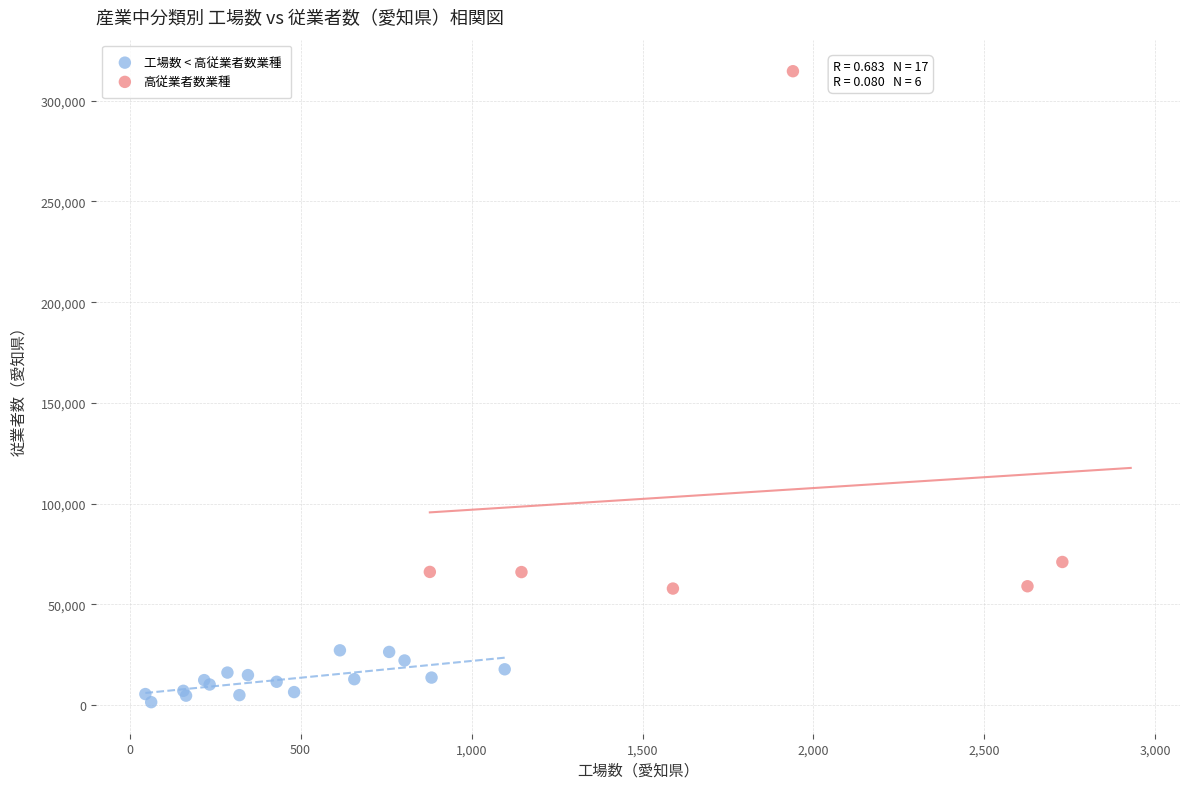

Which series reaches the maximum Y coordinate?

高従業者数業種